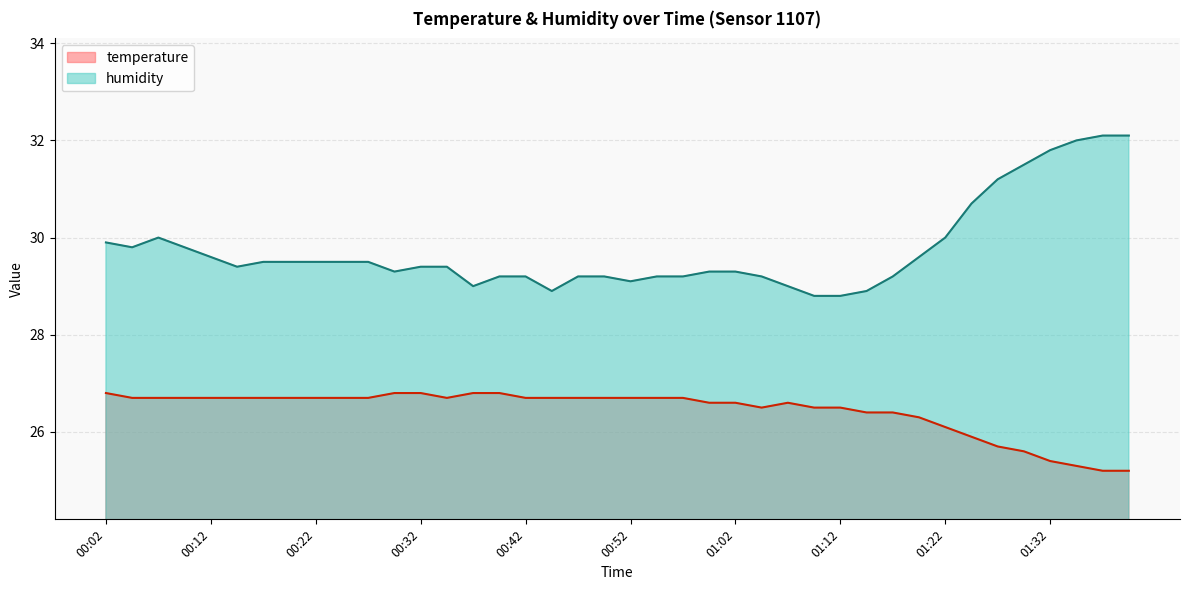

At which category does humidity reach its first local valley?

00:04